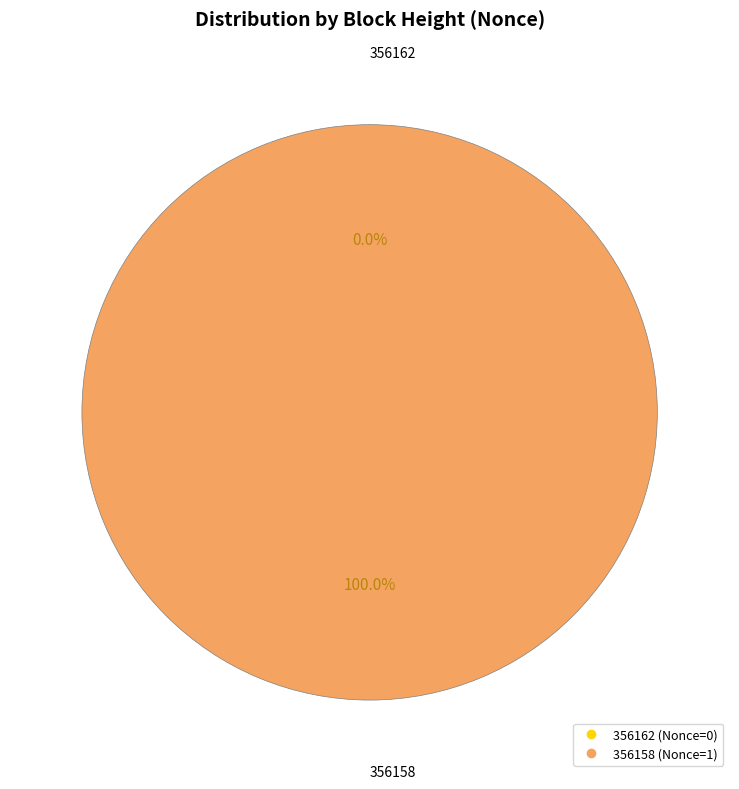

How many slices are in this pie chart?

2